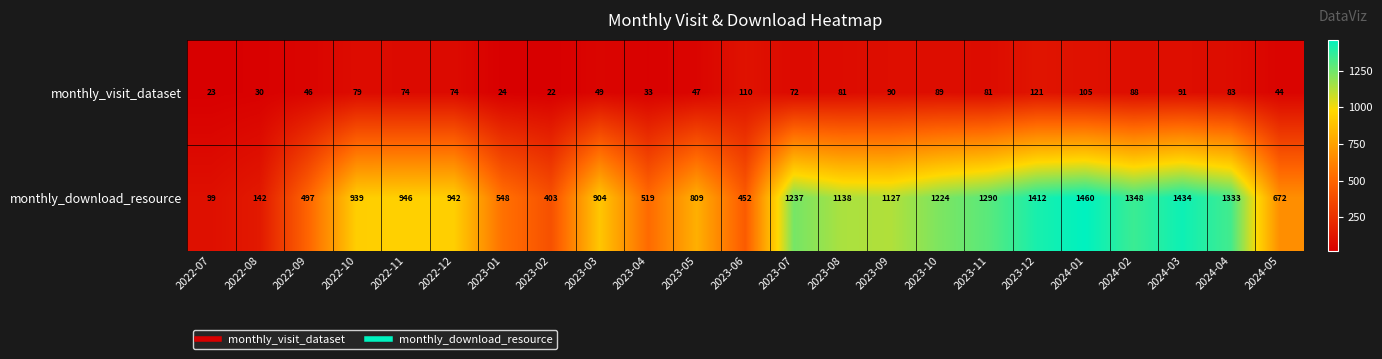

What is the spread (max minus min) of values at 2023-06?

342